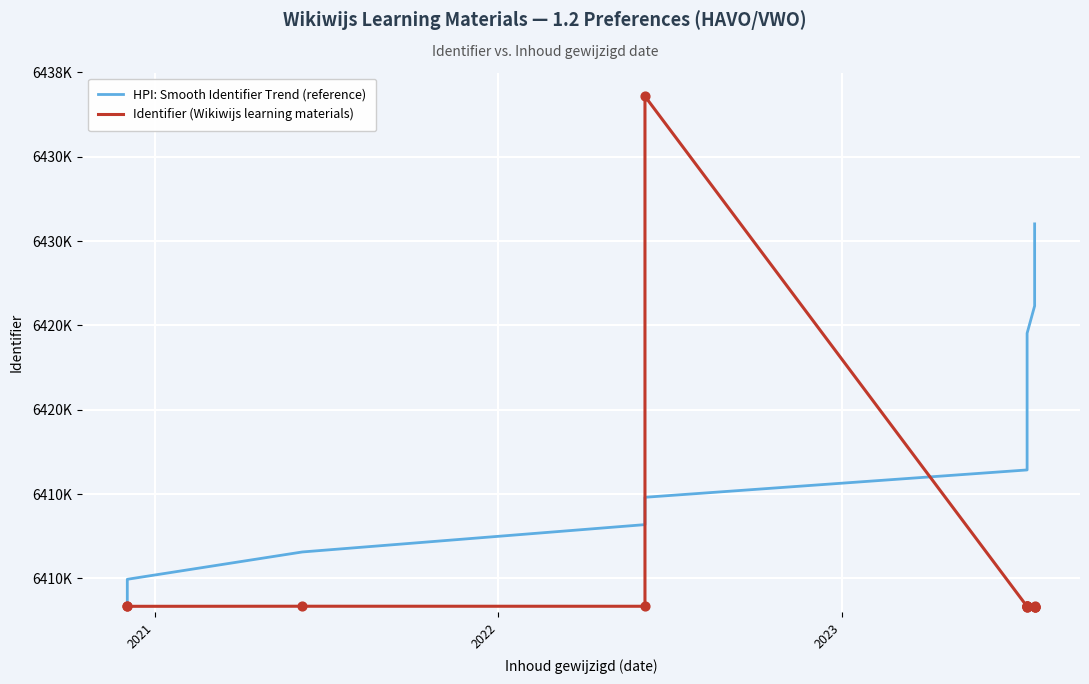

Is the value of Identifier (Wikiwijs learning materials) at 5 greater than the value of HPI: Smooth Identifier Trend (reference) at 14?

No